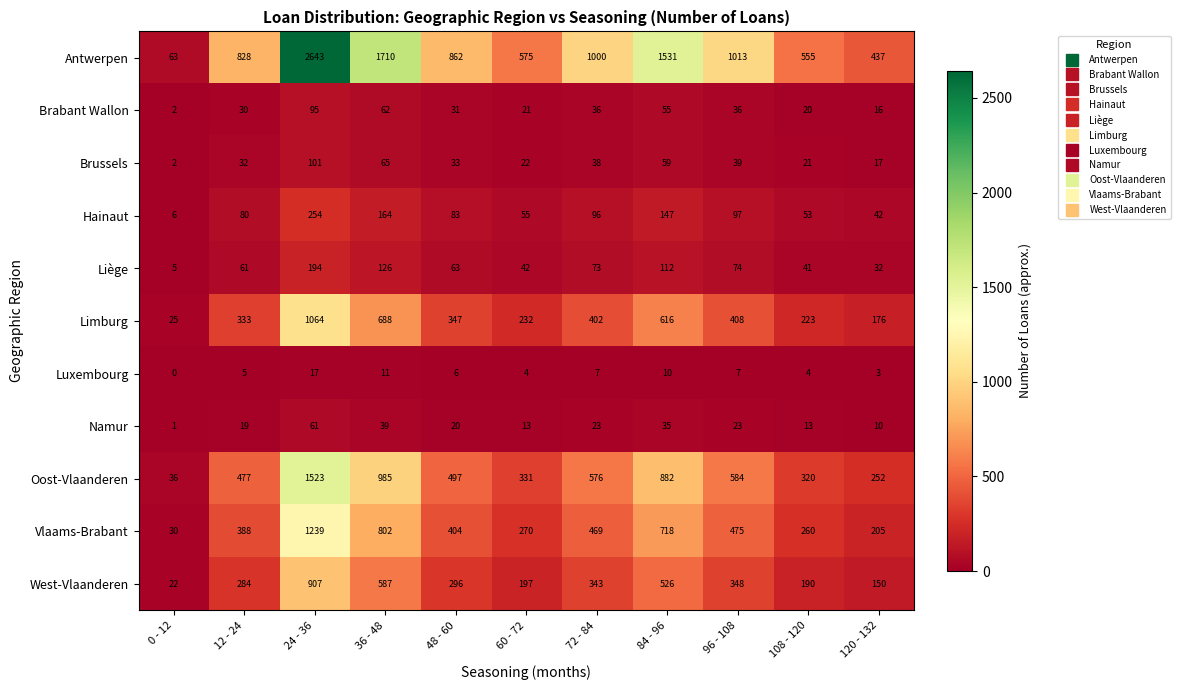

Which series changed the most between 12 - 24 and 72 - 84?

Antwerpen